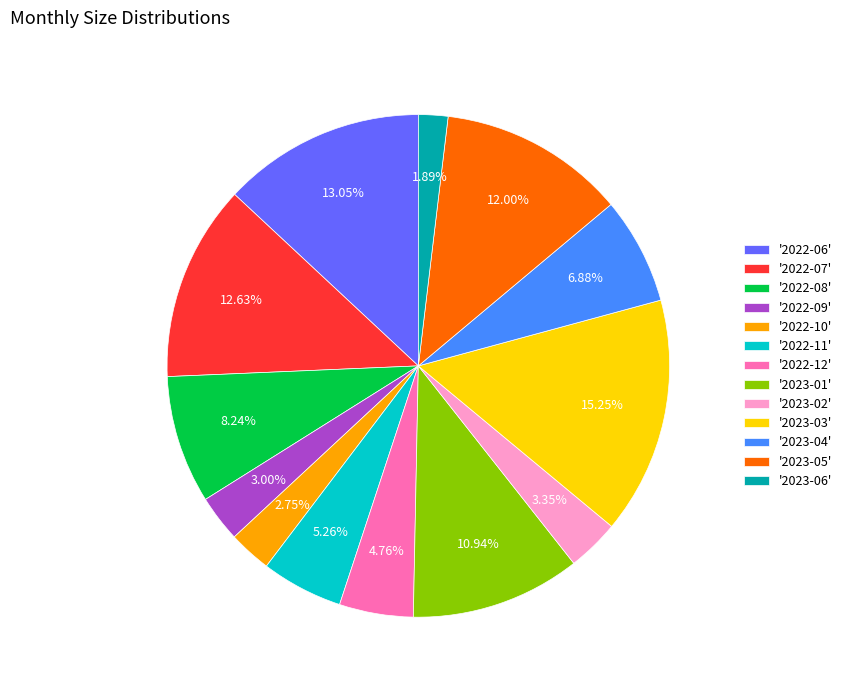

To the nearest percent, what is the average slice percentage?

8%